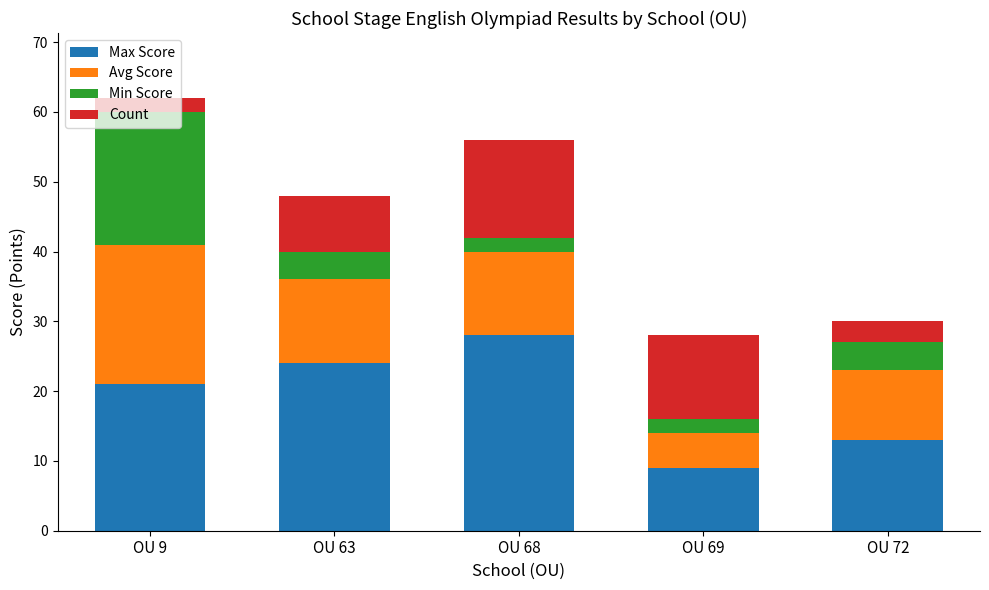

What is the difference between the second highest and second lowest values in the Max Score series?

11